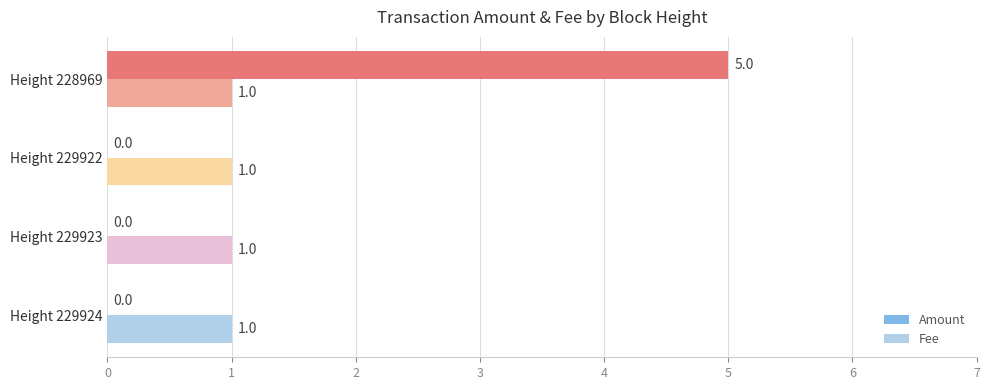

At which category is the sum across all series the highest?

Height 228969